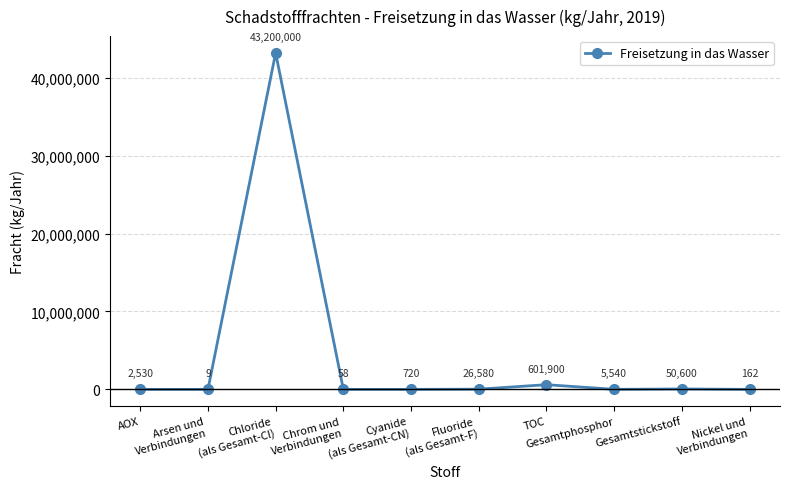

How many lines are shown in the chart?

1